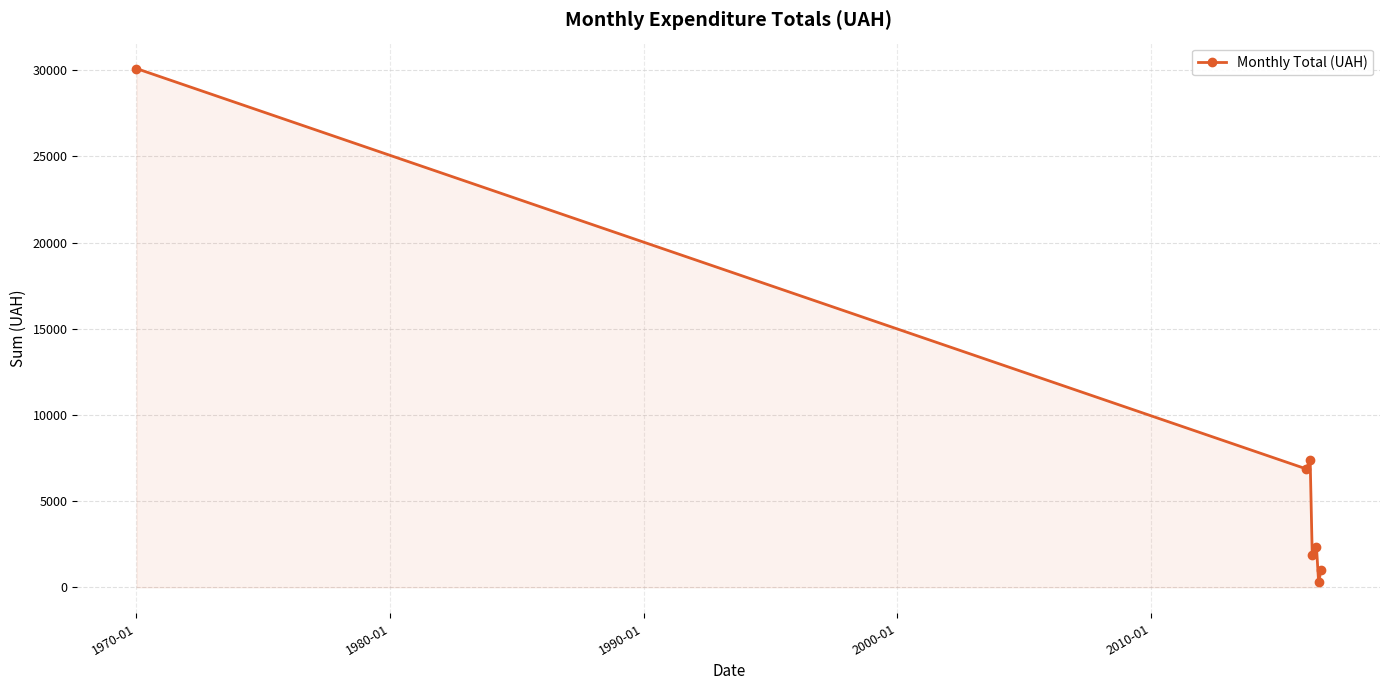

What is the maximum value shown in the chart?

30089.0